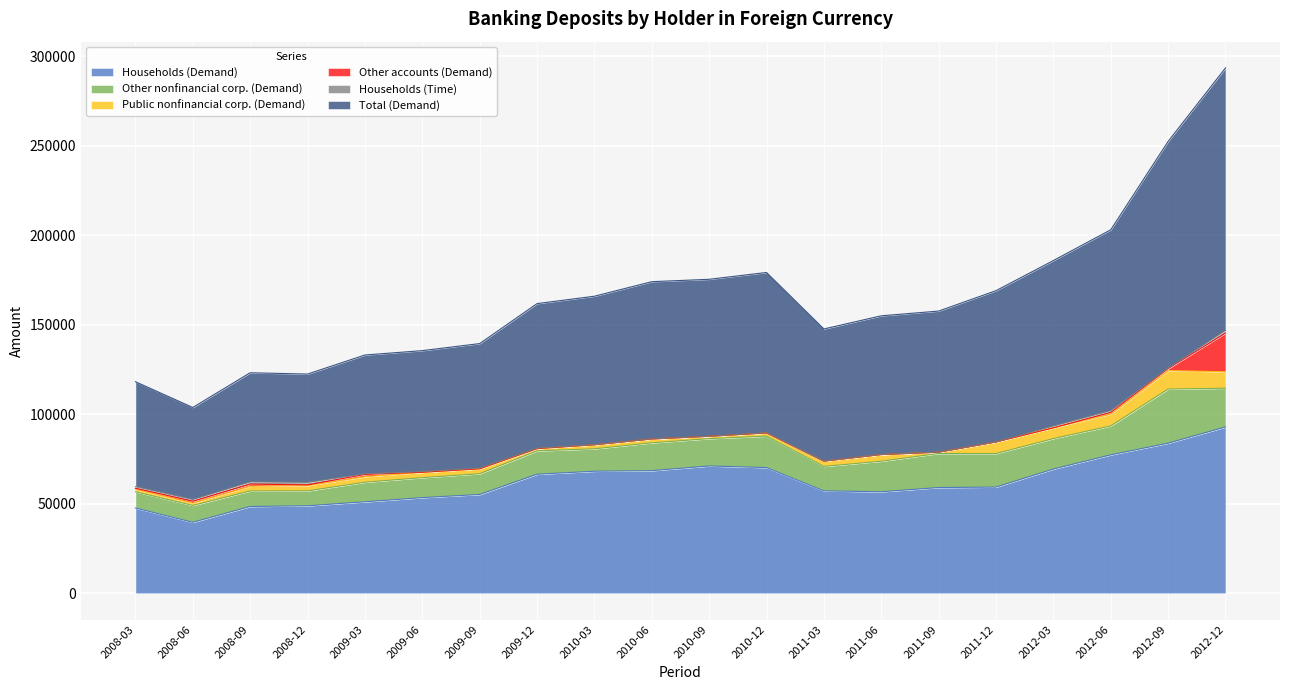

Which label corresponds to the smallest value in the chart?

2010-09